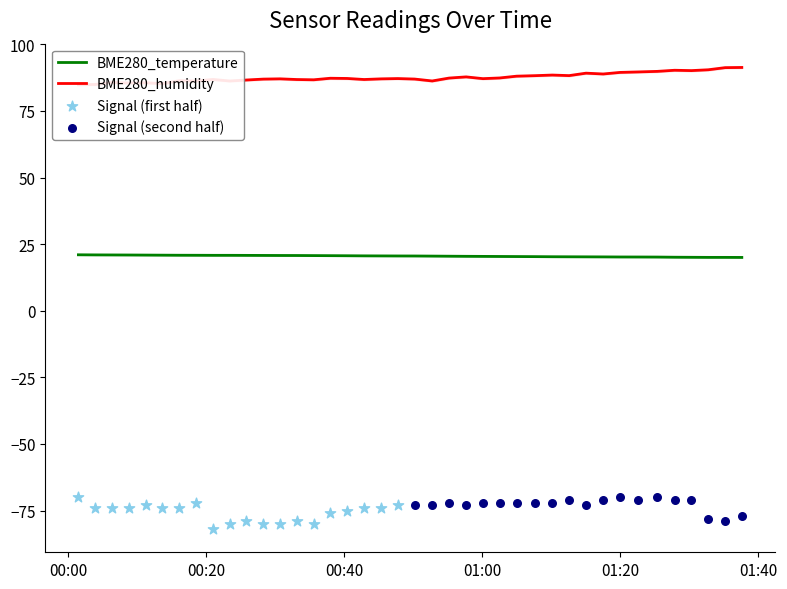

Which series has the largest total across all categories?

BME280_humidity